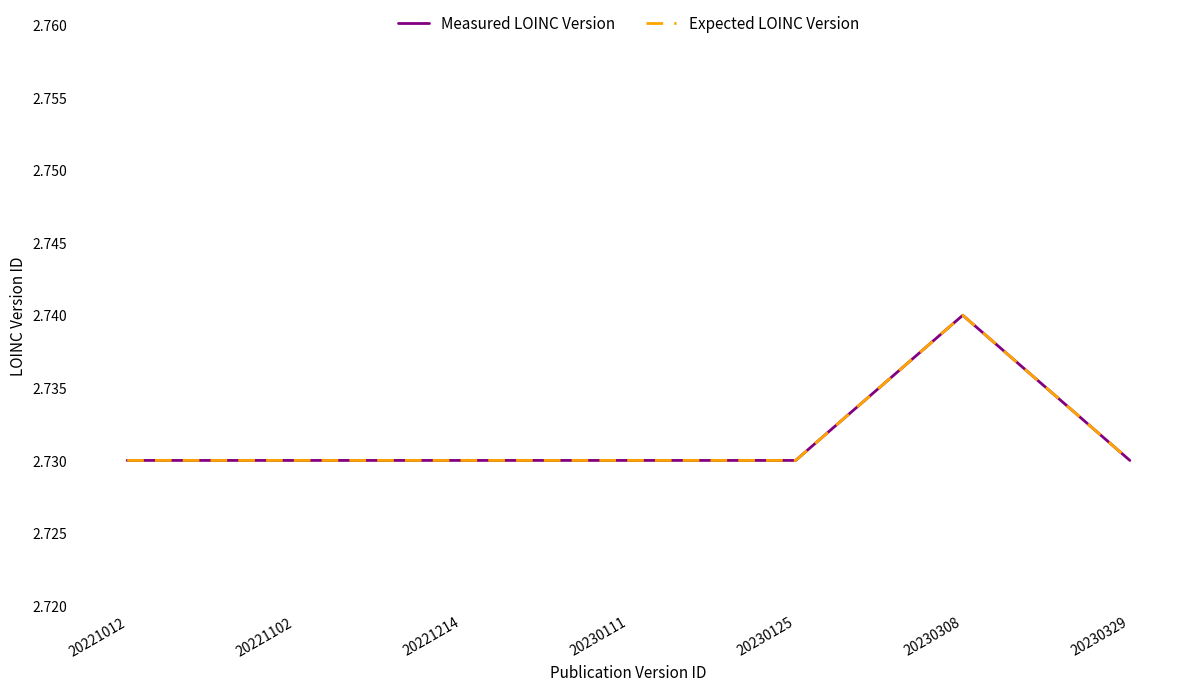

Between 20221012 and 20221214, which series saw the biggest shift?

Measured LOINC Version